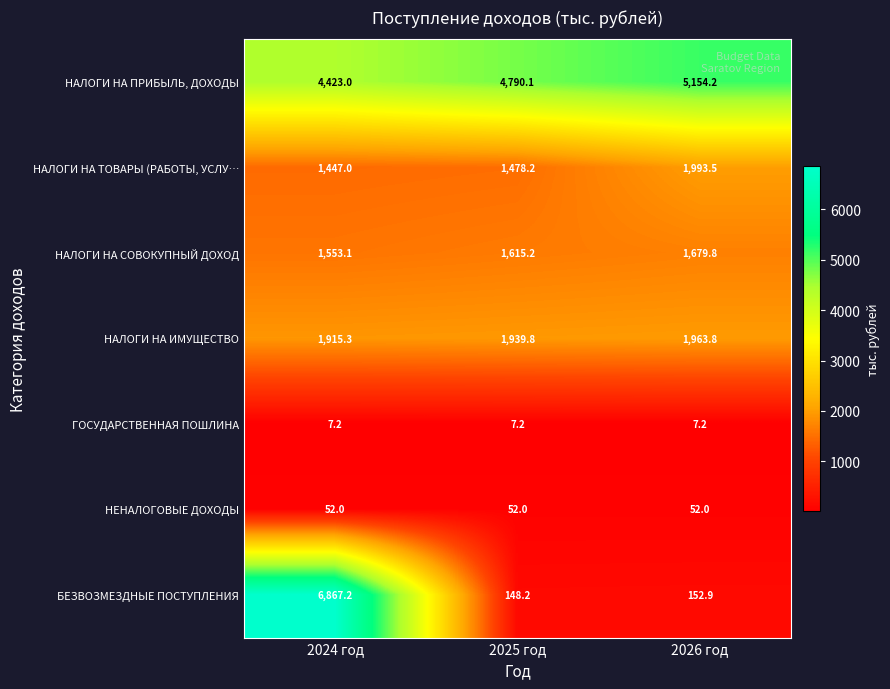

The НЕНАЛОГОВЫЕ ДОХОДЫ series shows 28.8 at 2026 год. True or false?

False